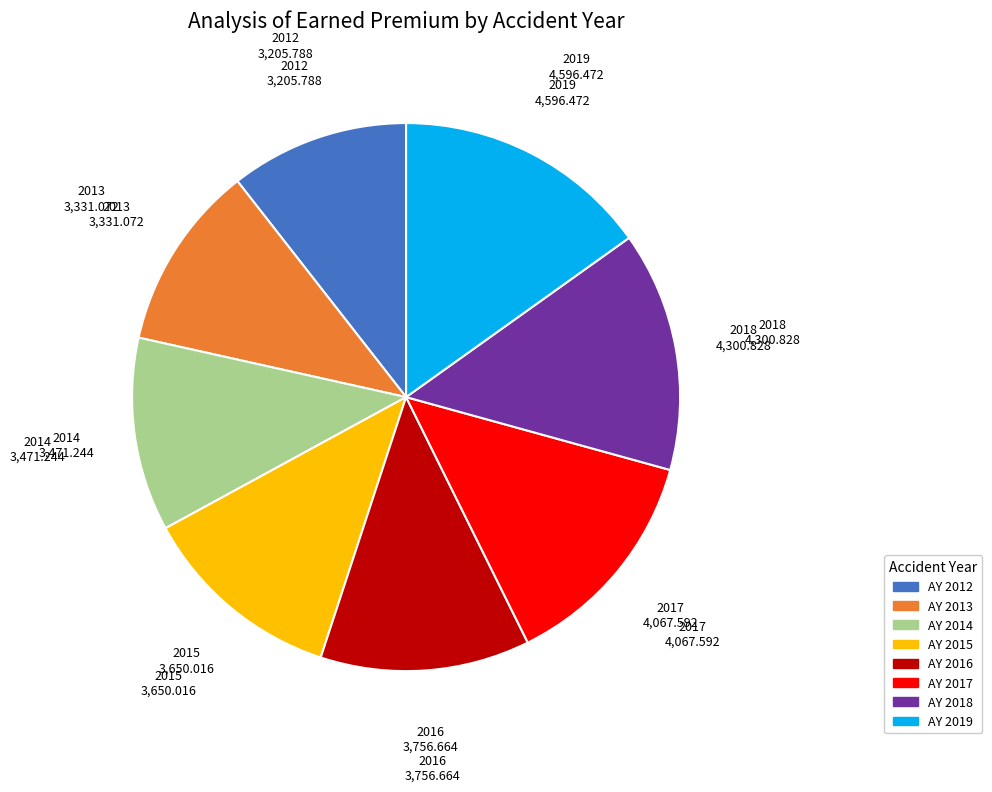

True or false: AY 2015 accounts for 20% of the total.

False